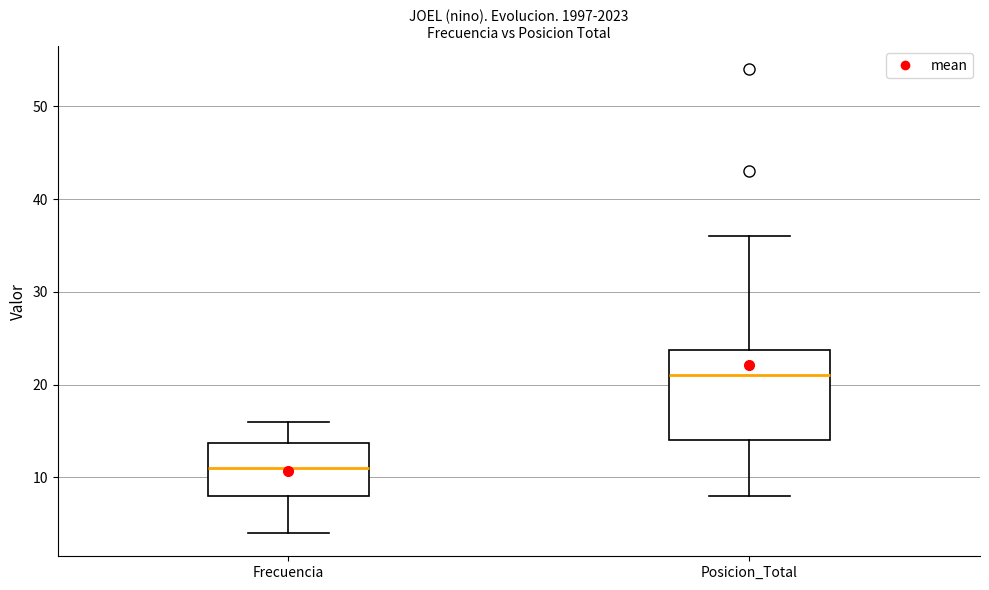

Reading left to right, transcribe this box plot: for each box, give where its median line is, the range the box spans, and where its two whiskers end, as read against the y-axis. The values are not printed on the chart, so give them approximately, as read against the axis.

Frecuencia: median 11, box 8 to 14, whiskers 4 to 16
Posicion_Total: median 21, box 14 to 24, whiskers 8 to 36